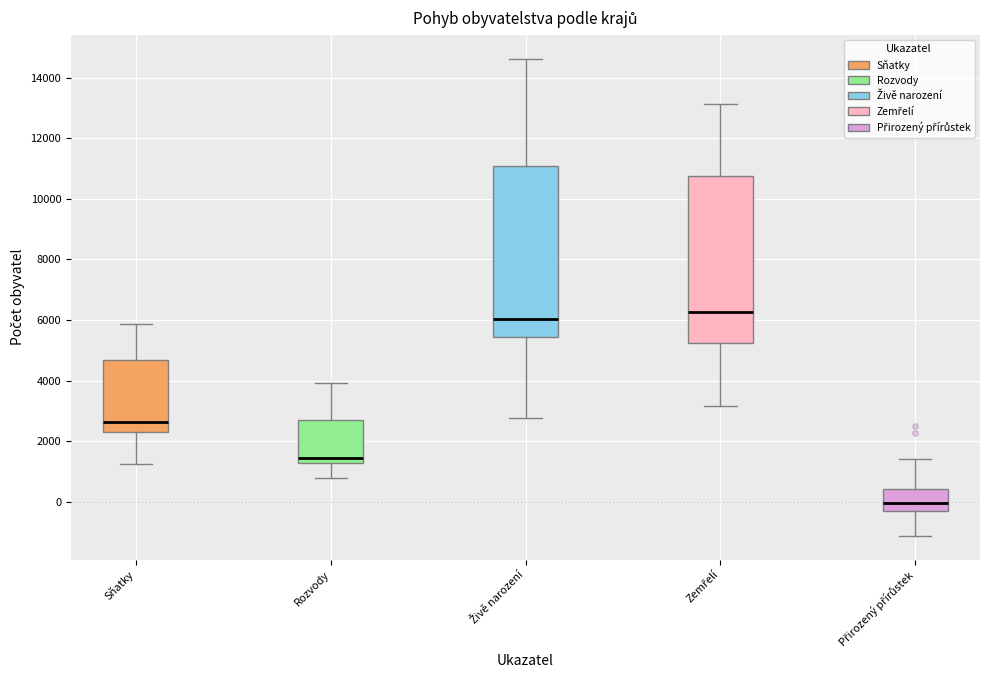

Reading left to right, read every box against the y-axis: the position of its median line, the range the box covers, and the ends of its whiskers. The values are not printed on the chart, so give them approximately, as read against the axis.

Sňatky: median 2600, box 2200 to 4600, whiskers 1200 to 5800
Rozvody: median 1400, box 1200 to 2800, whiskers 800 to 4000
Živě narození: median 6000, box 5400 to 11000, whiskers 2800 to 14600
Zemřelí: median 6200, box 5200 to 10800, whiskers 3200 to 13200
Přirozený přírůstek: median 0, box -400 to 400, whiskers -1200 to 1400